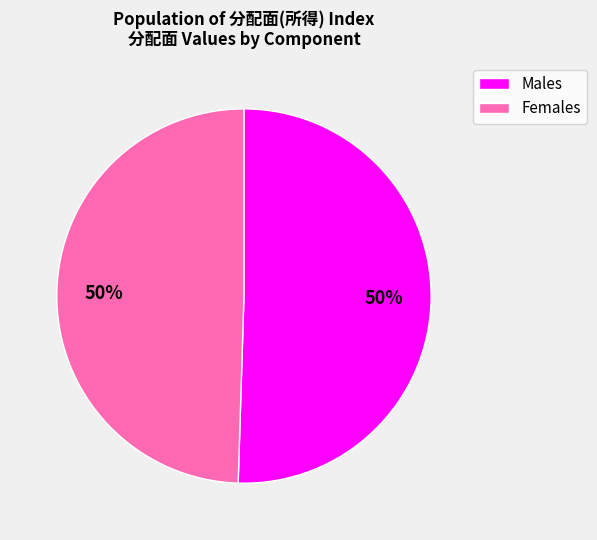

To the nearest percent, what is the average slice percentage?

50%